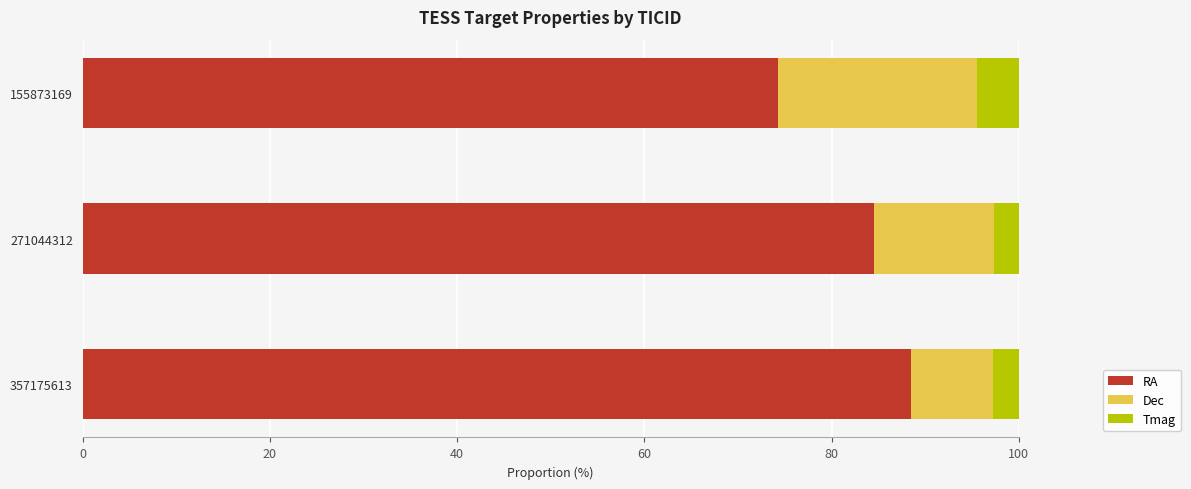

What is the minimum value for RA?

74.3